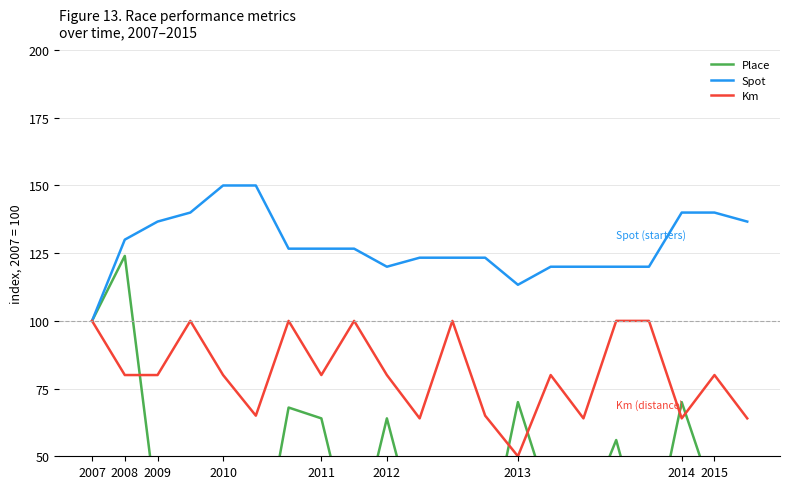

True or false: Km and Spot intersect in this chart.

False